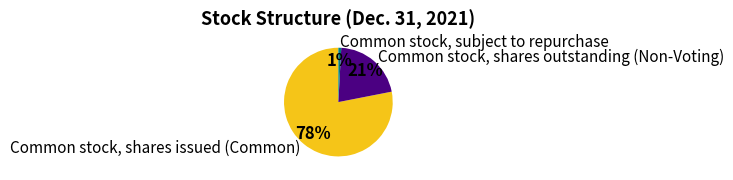

How many slices are in this pie chart?

3